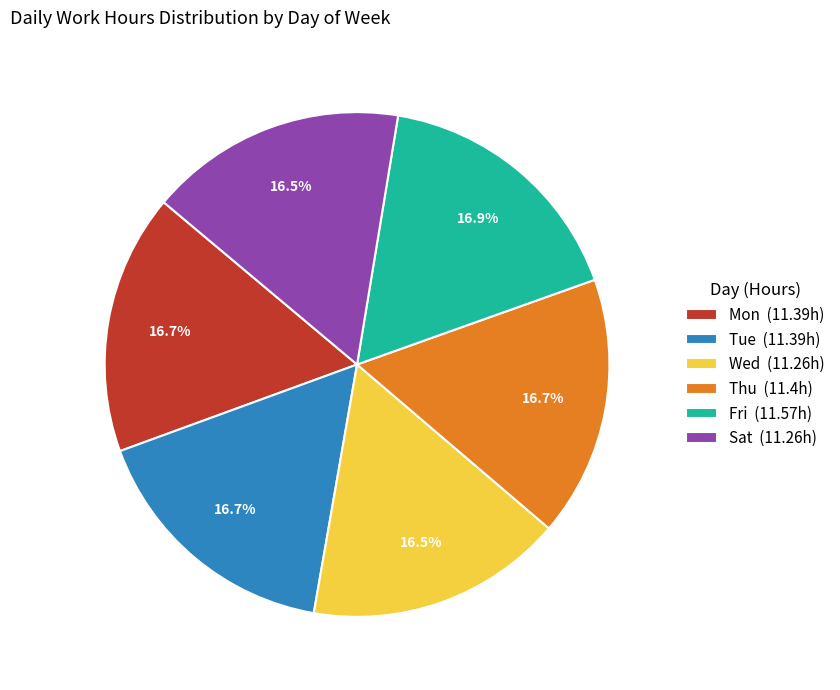

Is it true that Thu is 17% of the pie?

True